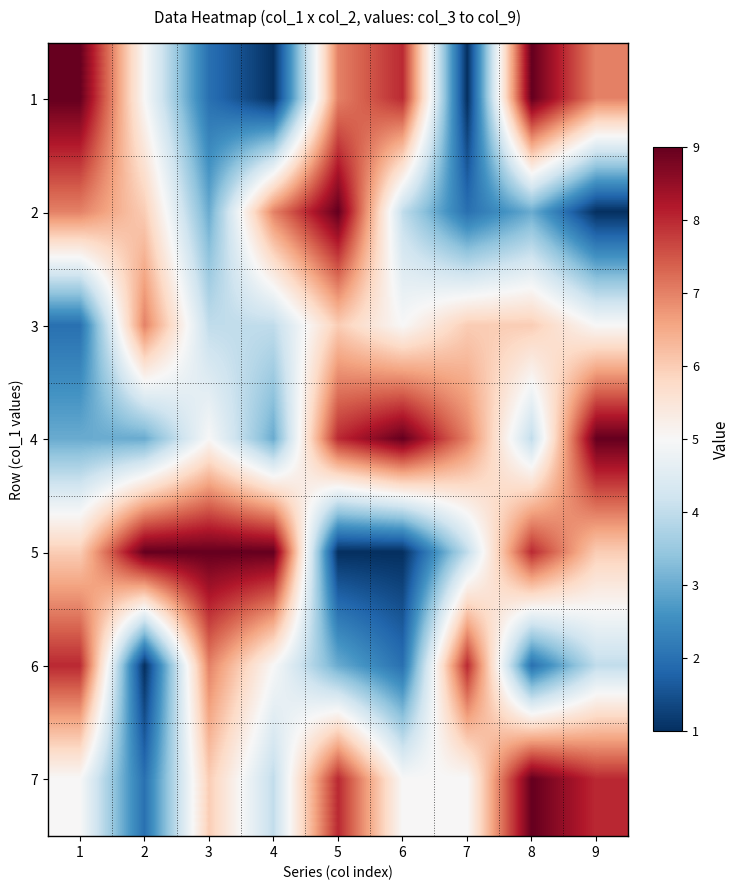

At which category is the sum across all series the highest?

5